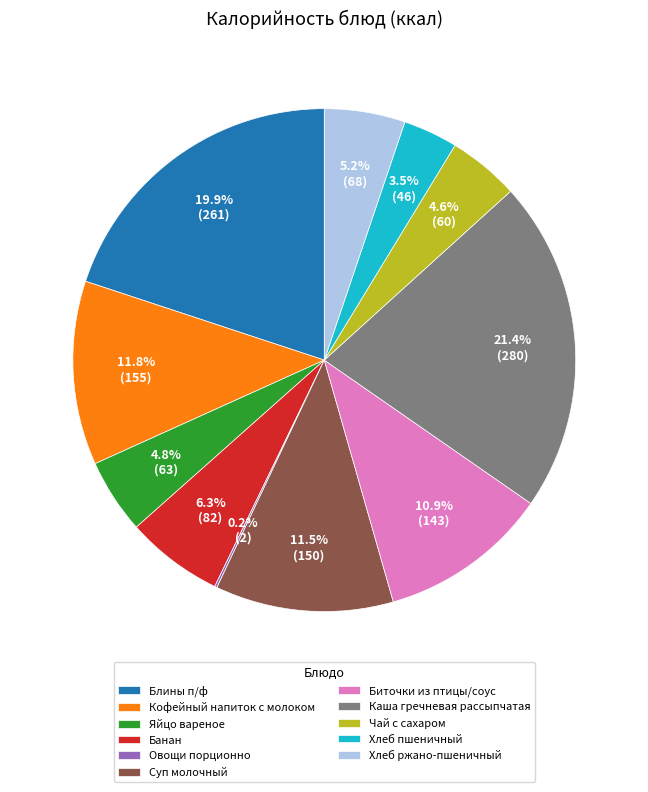

What is the ratio of the value at Хлеб пшеничный to the value at Суп молочный?

0.3